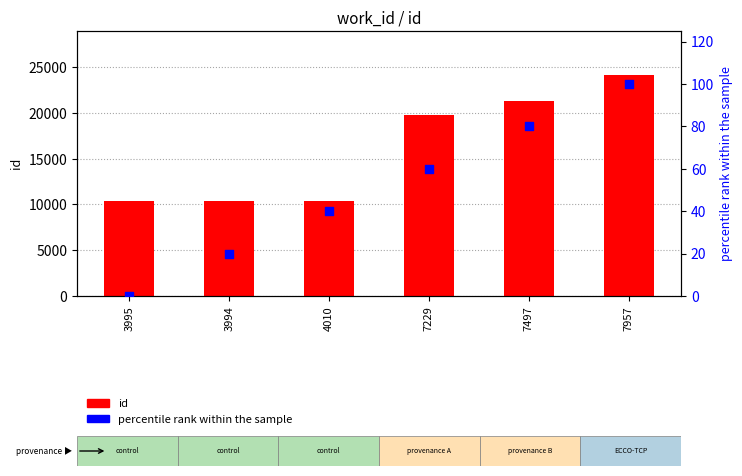

At which category is the sum across all series the highest?

7957